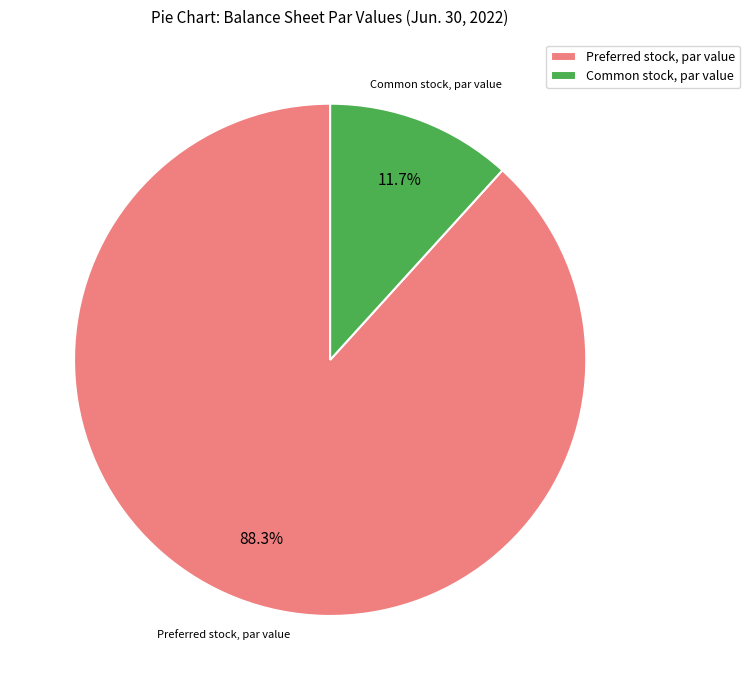

Is the sum of Common stock, par value and Preferred stock, par value greater than half?

Yes